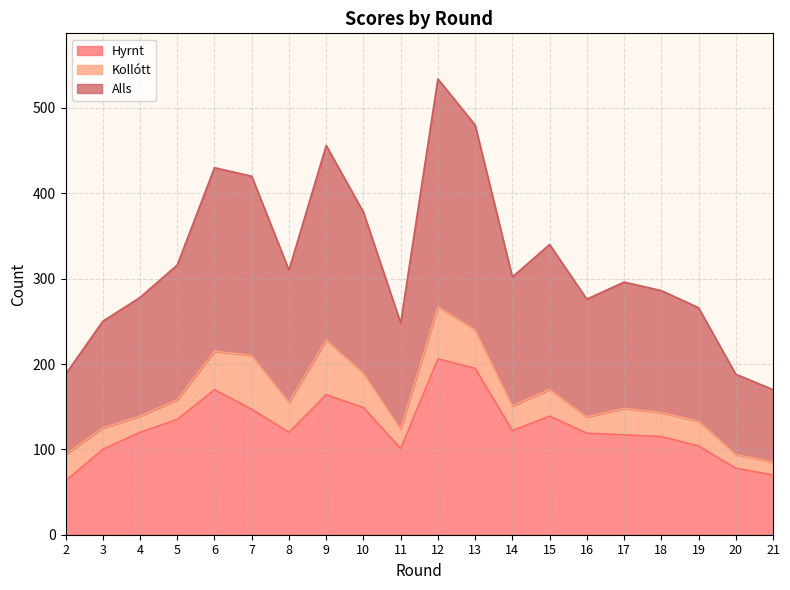

How many interior local valleys does the Alls series have?

4